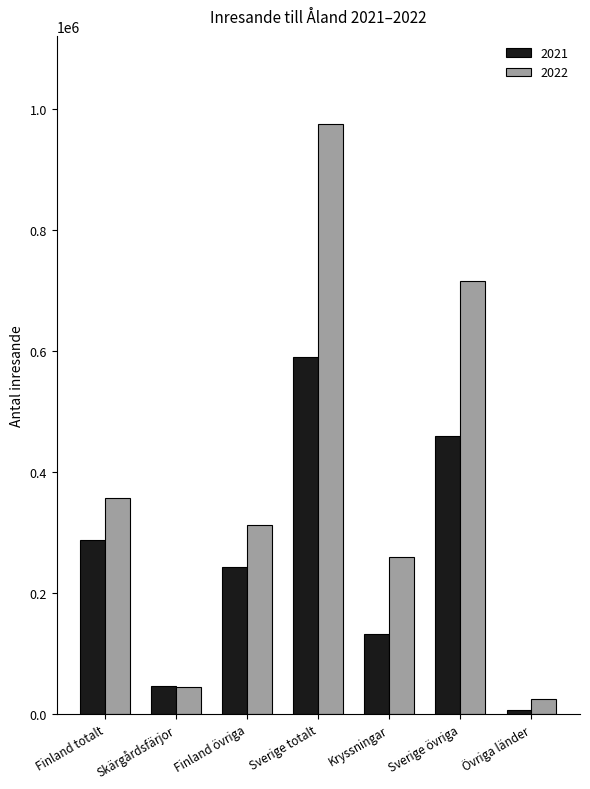

Which series has the widest spread of values?

2022